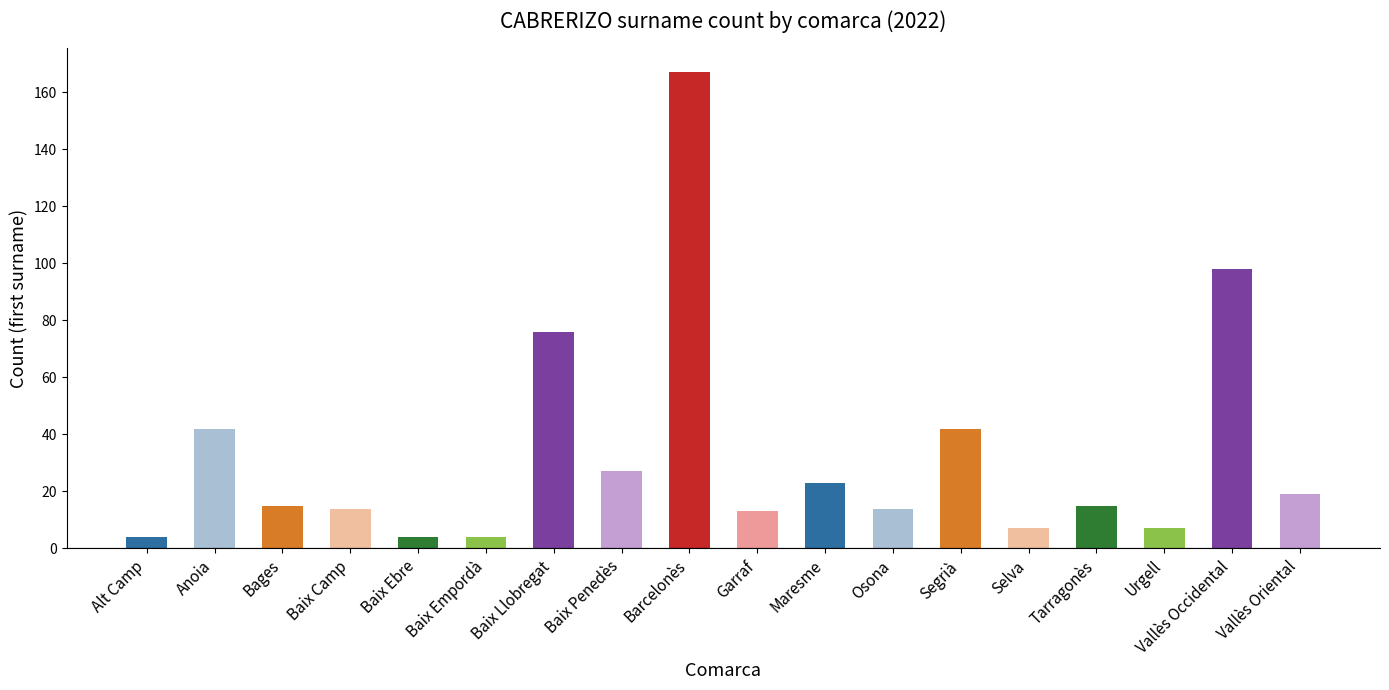

What is the ratio of the value at Bages to the value at Baix Llobregat?

0.2